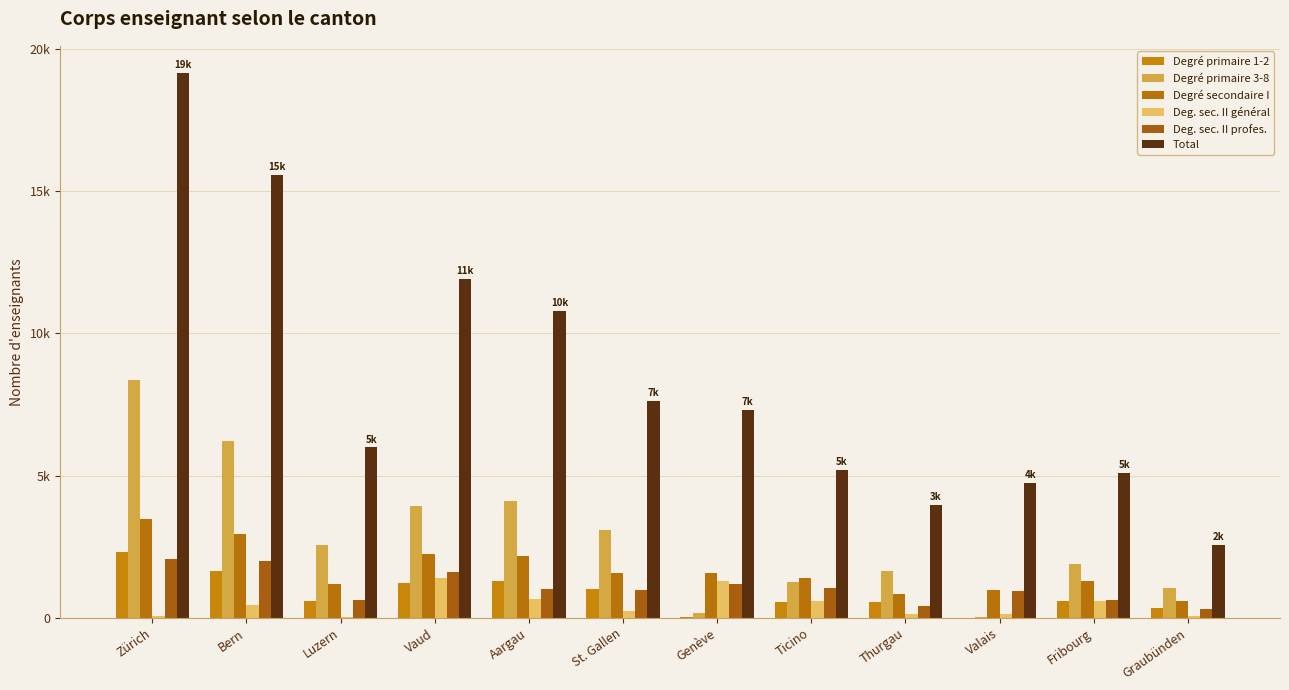

The Deg. sec. II général series shows 68 at Graubünden. True or false?

True